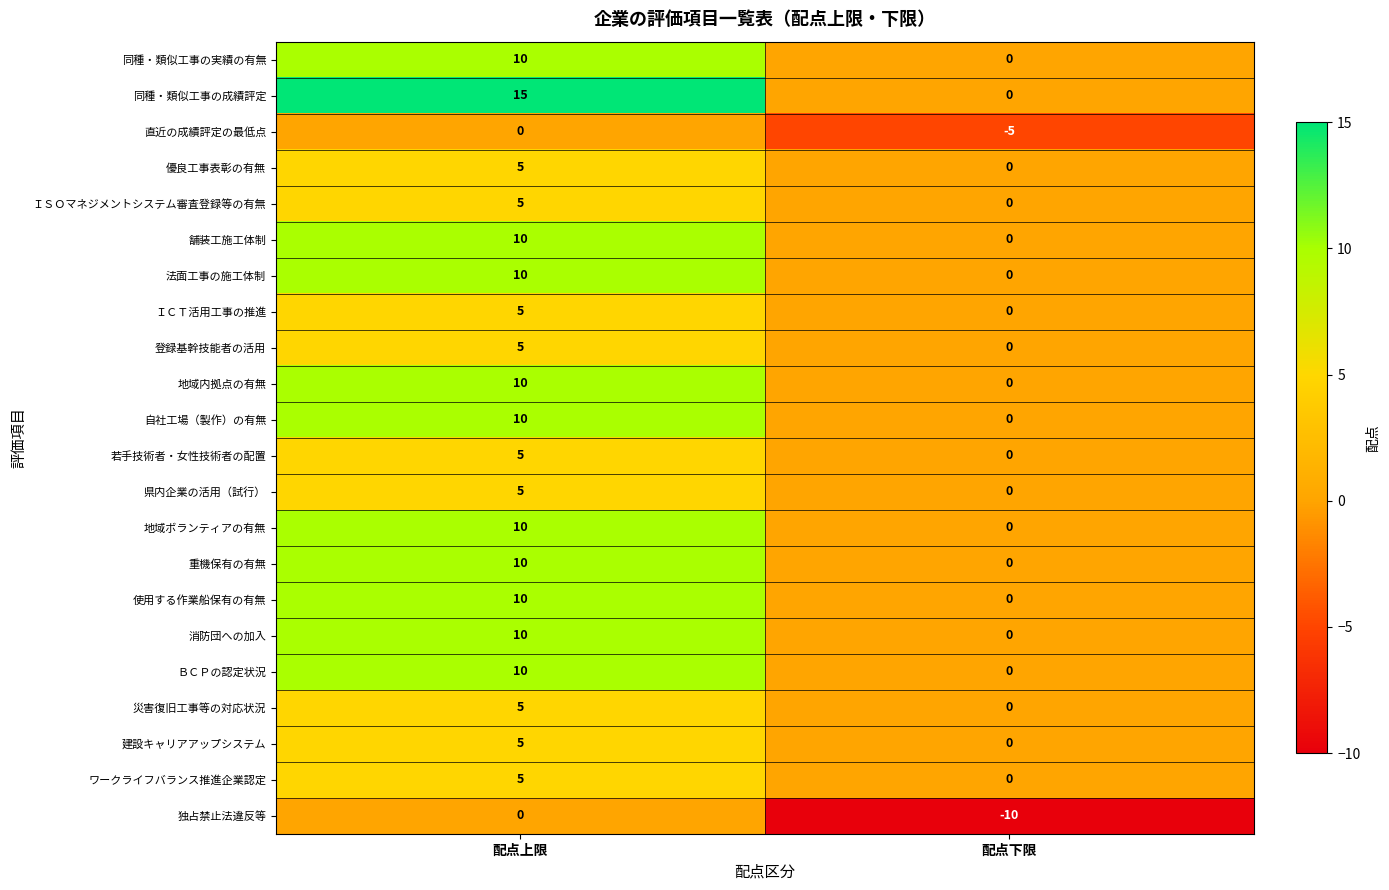

What is the spread (max minus min) of values at 配点上限?

15